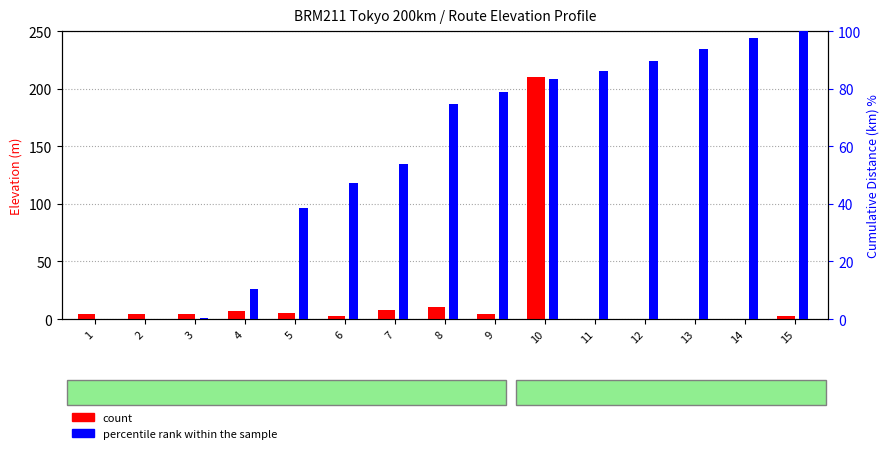

How many values in percentile rank within the sample are above zero?

14